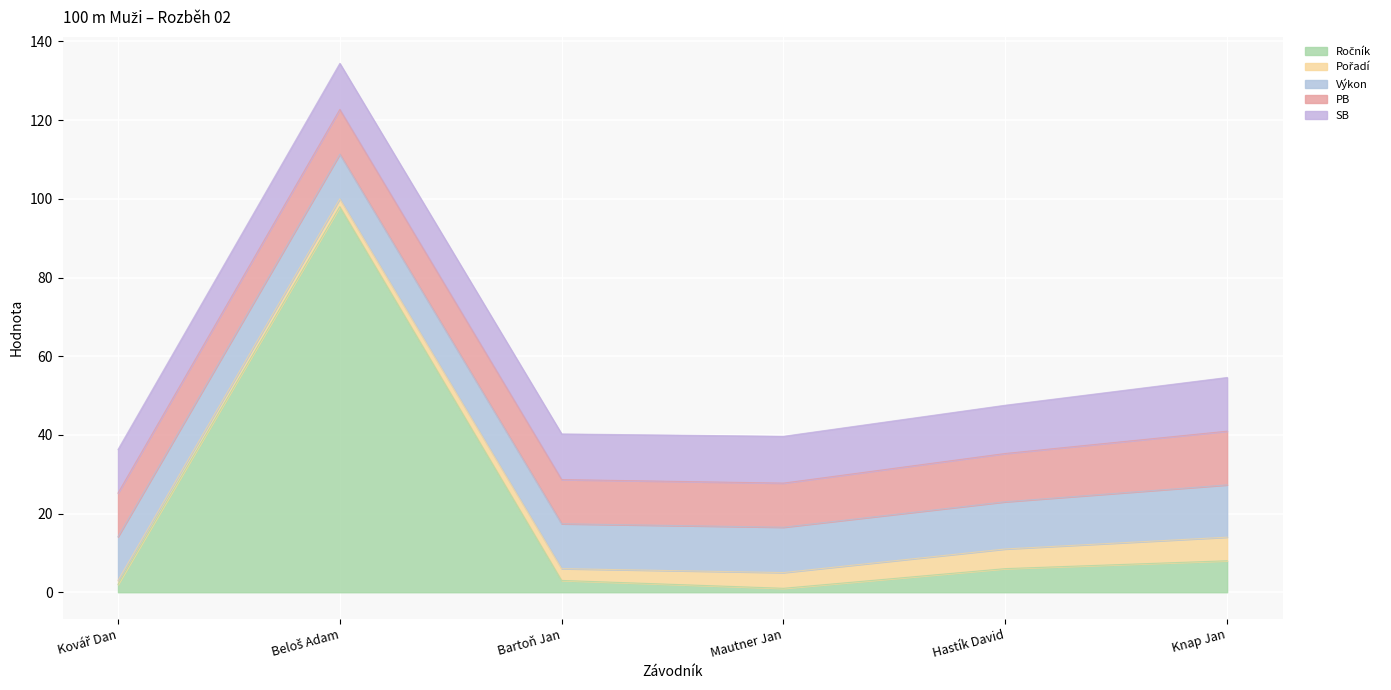

What is the greatest value displayed?

98.0